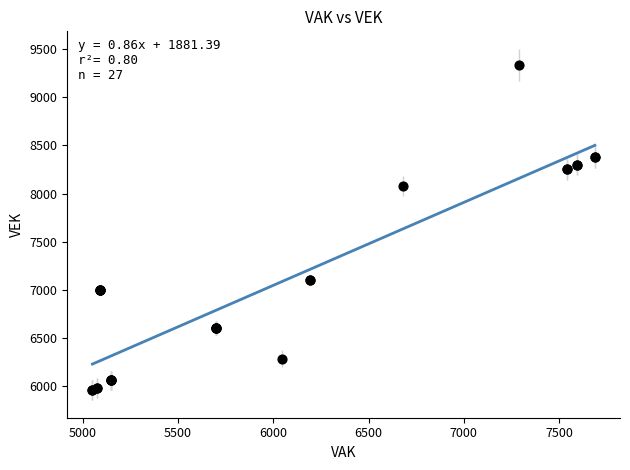

What Y value in the scatter plot is closest to 7648?

8079